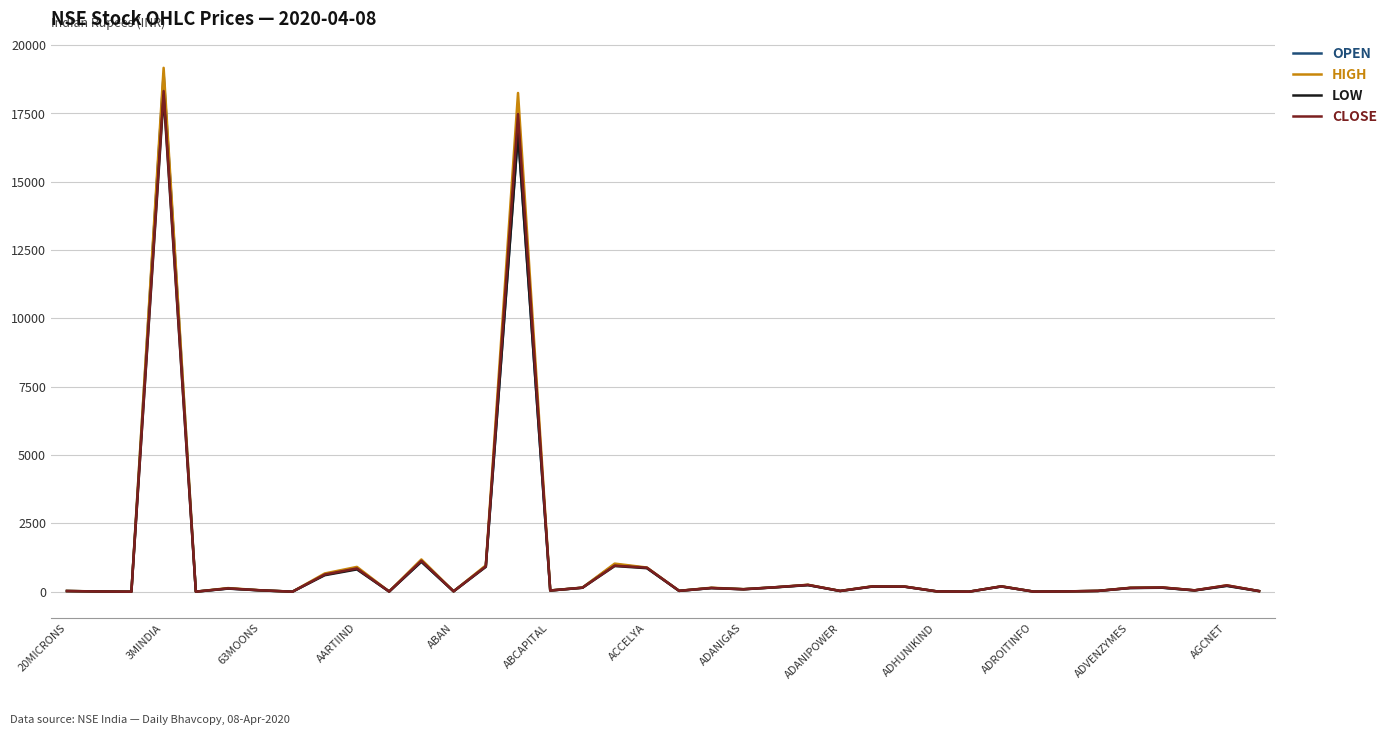

What is the greatest value displayed?

19170.0